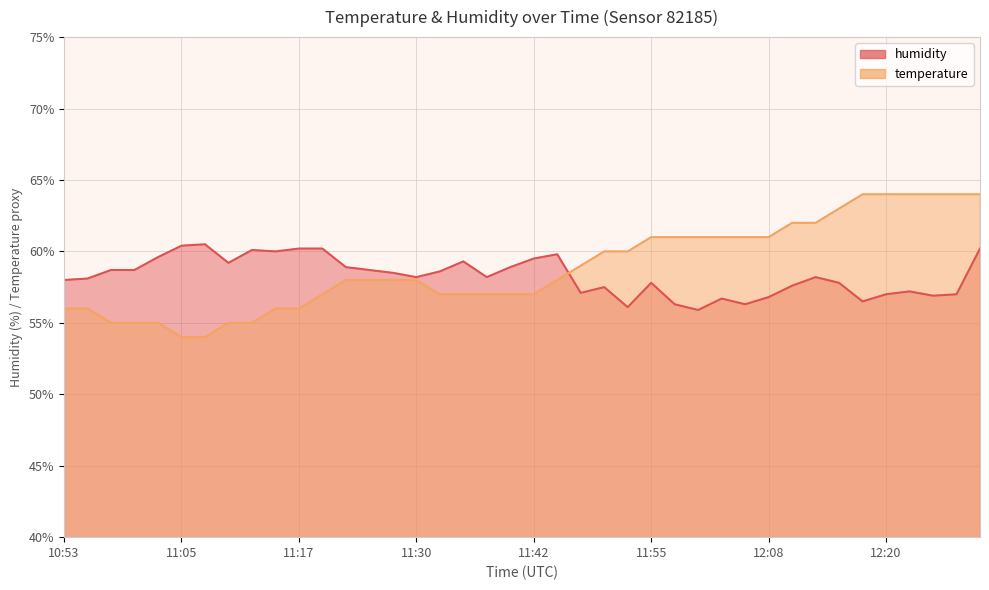

Reading left to right, what are all the values shown in this chart?

temperature: 56.0	56.0	55.0	55.0	55.0	54.0	54.0	55.0	55.0	56.0	56.0	57.0	58.0	58.0	58.0	58.0	57.0	57.0	57.0	57.0	57.0	58.0	59.0	60.0	60.0	61.0	61.0	61.0	61.0	61.0	61.0	62.0	62.0	63.0	64.0	64.0	64.0	64.0	64.0	64.0
humidity: 58.0	58.1	58.7	58.7	59.6	60.4	60.5	59.2	60.1	60.0	60.2	60.2	58.9	58.7	58.5	58.2	58.6	59.3	58.2	58.9	59.5	59.8	57.1	57.5	56.1	57.8	56.3	55.9	56.7	56.3	56.8	57.6	58.2	57.8	56.5	57.0	57.2	56.9	57.0	60.2